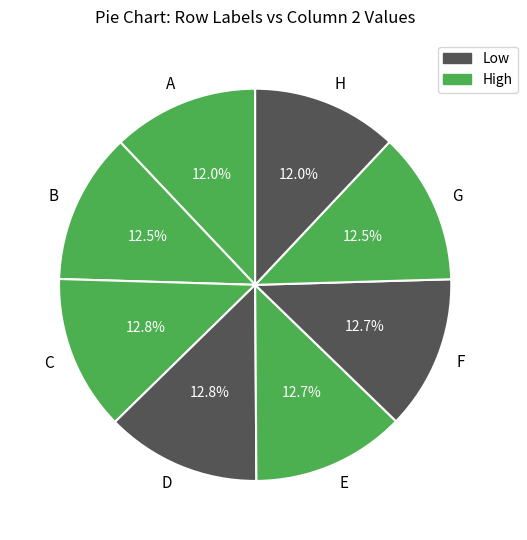

How many segments does this pie chart have?

8